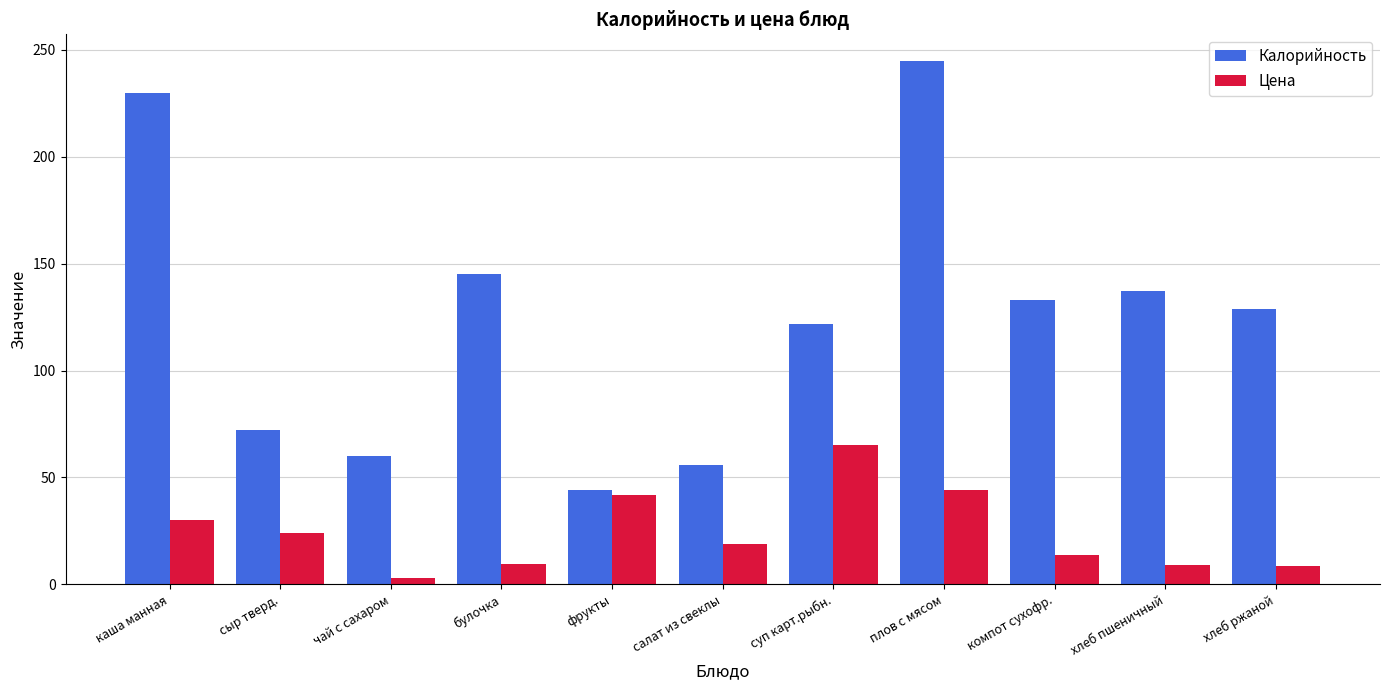

Where does the Цена series first go above 18?

каша манная